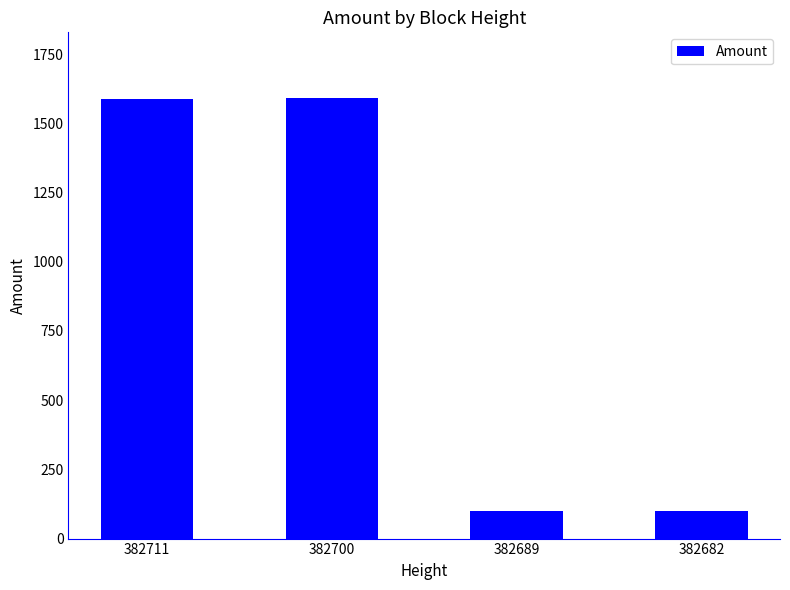

What is the value of the 1st bar from the left?

1589